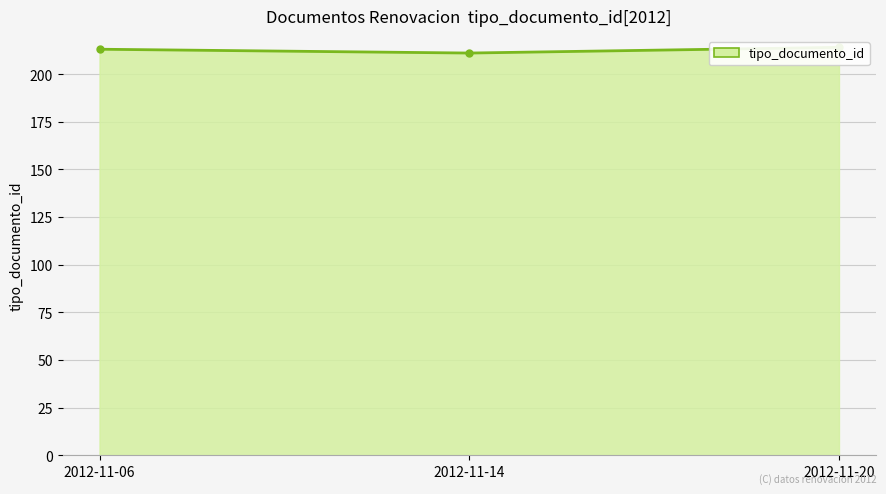

What is the ratio of the value at 2012-11-20 to the value at 2012-11-14?

1.0